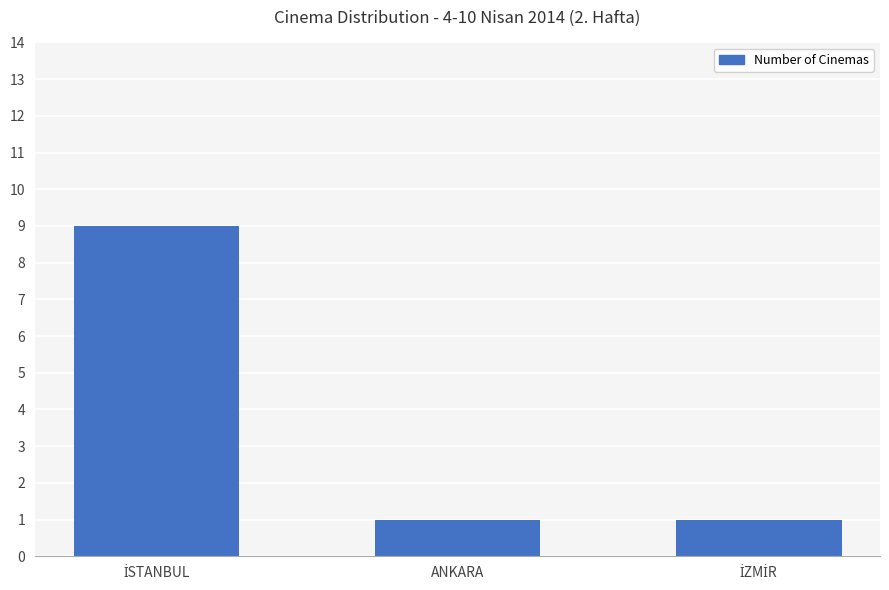

Is it true that the value at ANKARA is 2?

False